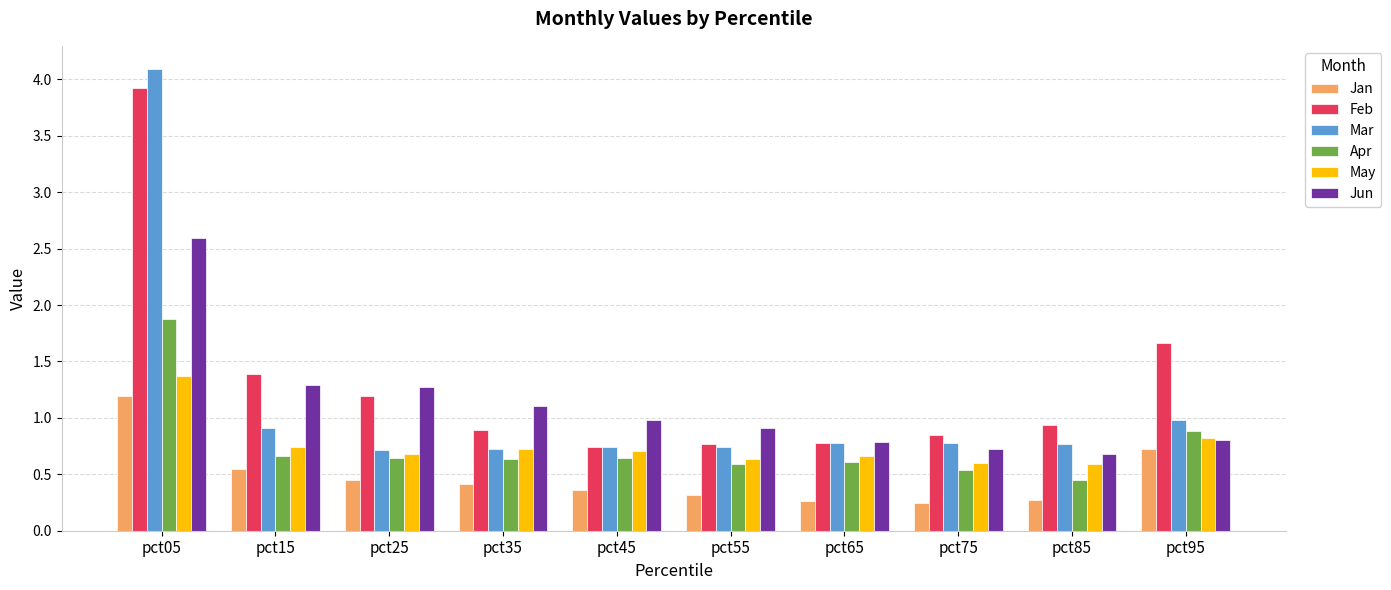

The Jun series shows 0.9 at pct55. True or false?

True